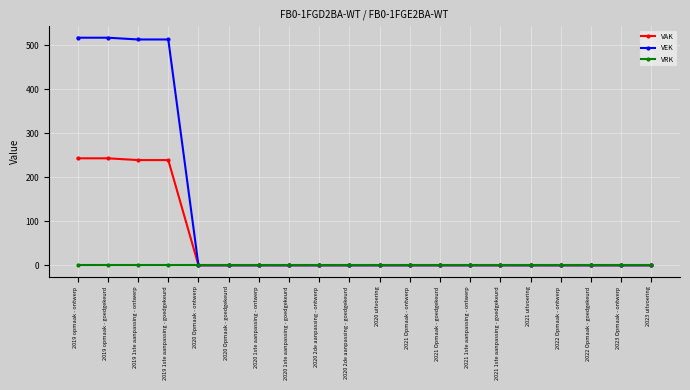

Reading left to right, transcribe all the data shown in this chart.

VAK: 243	243	239	239	0	0	0	0	0	0	0	0	0	0	0	0	0	0	0	0
VEK: 517	517	513	513	0	0	0	0	0	0	0	0	0	0	0	0	0	0	0	0
VRK: 0	0	0	0	0	0	0	0	0	0	0	0	0	0	0	0	0	0	0	0